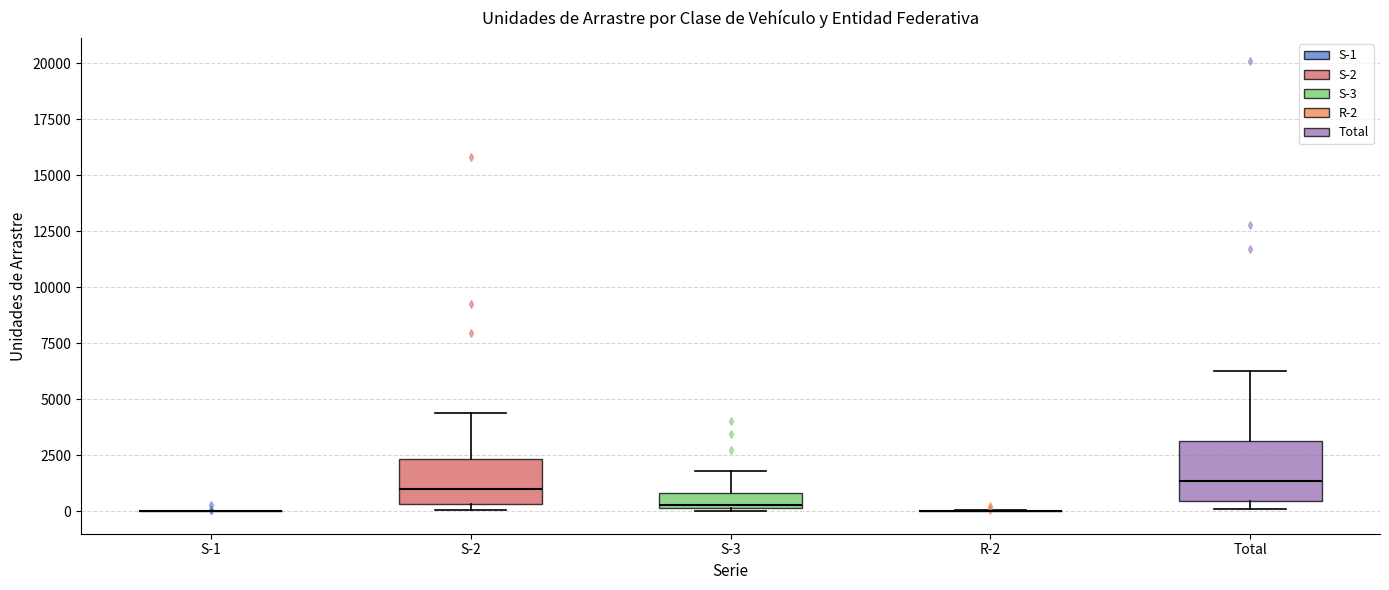

Comparing the boxes themselves (not the whiskers), which one is the tallest?

Total